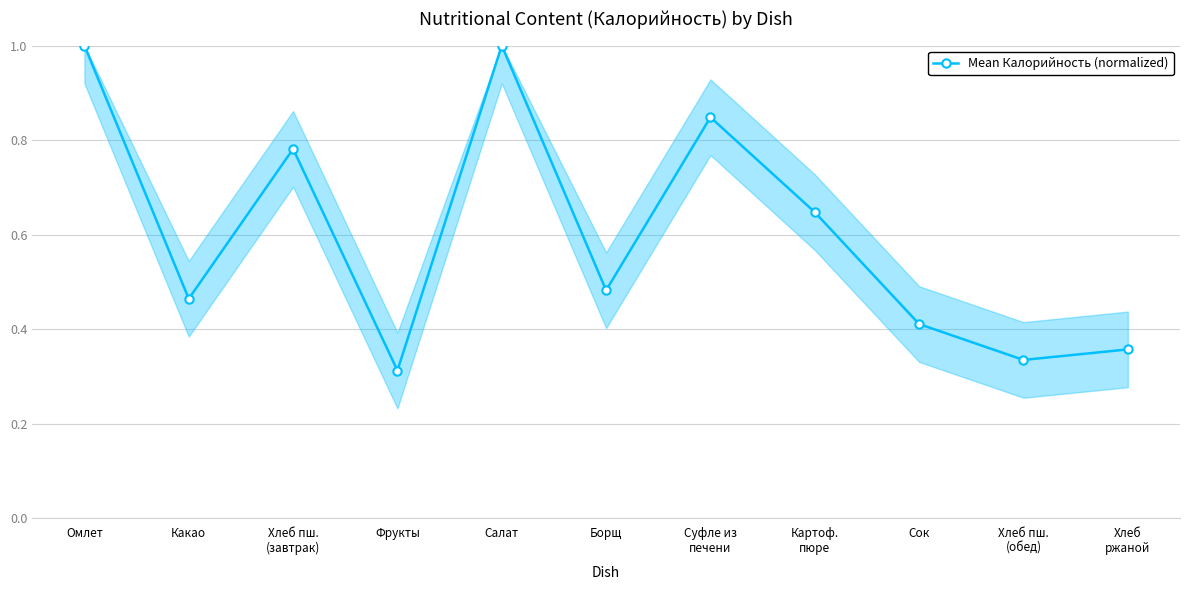

How many points are higher than both their immediate neighbors (excluding endpoints)?

3